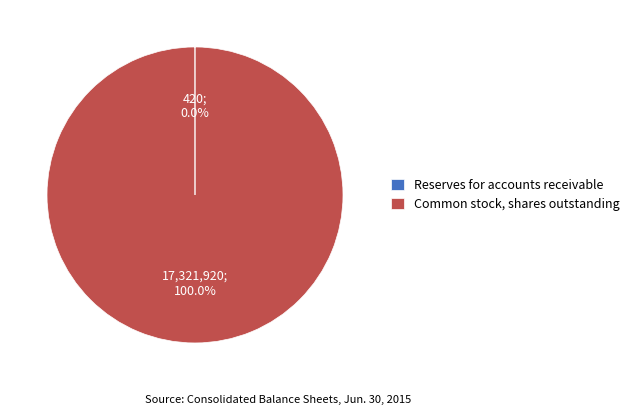

The Common stock, shares outstanding slice represents 100% of the pie. True or false?

True